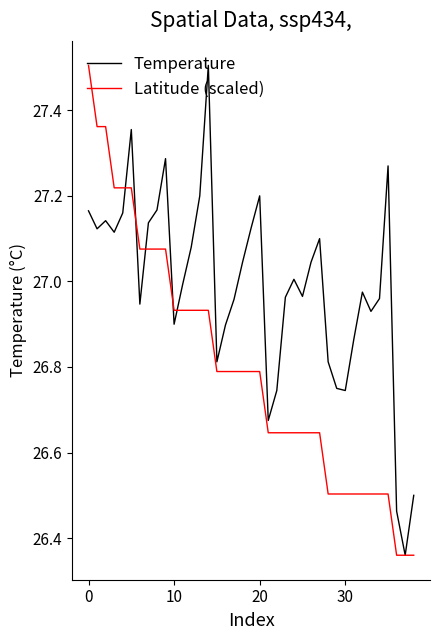

Rank the series by their average value, from highest to lowest.

Temperature, Latitude (scaled)